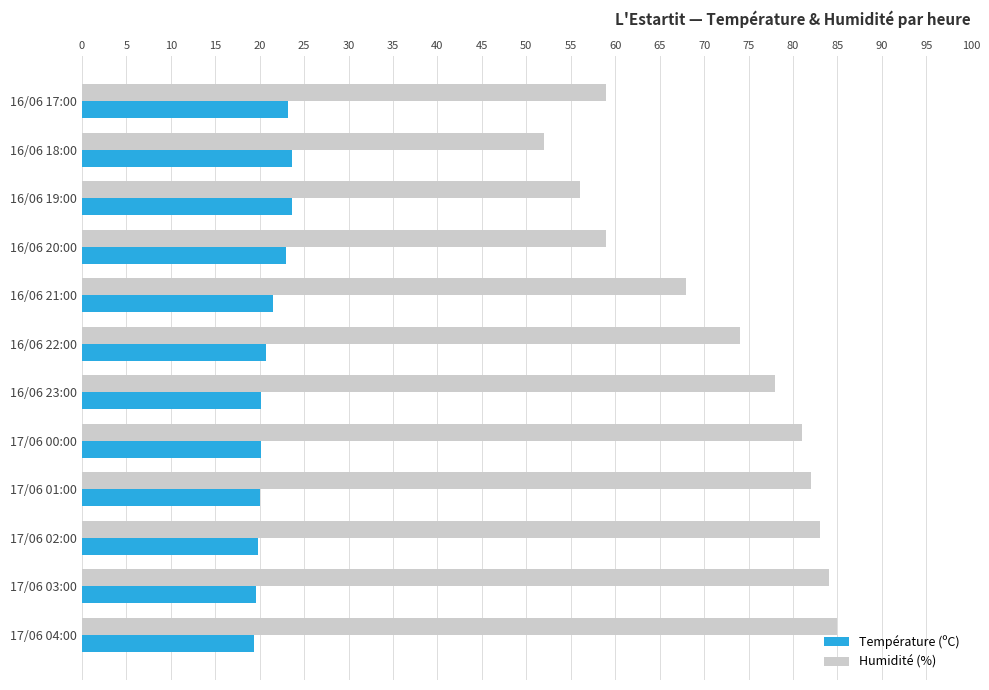

What is the average value of the Température (ºC) series?

21.2